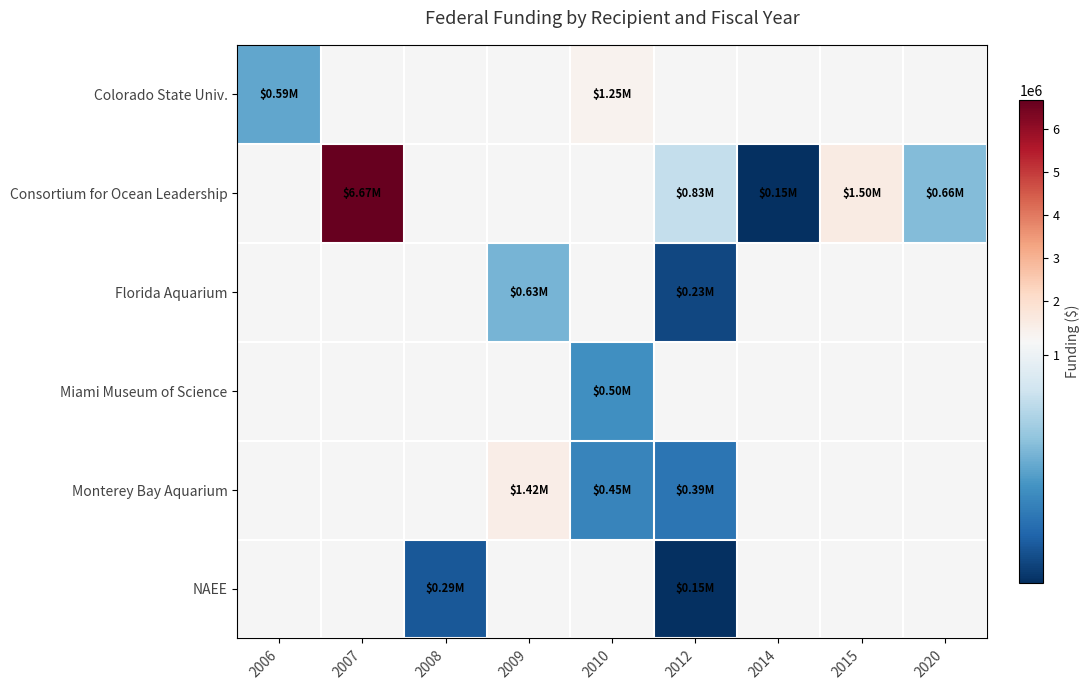

Which series changed the most between 2007 and 2020?

Consortium for Ocean Leadership